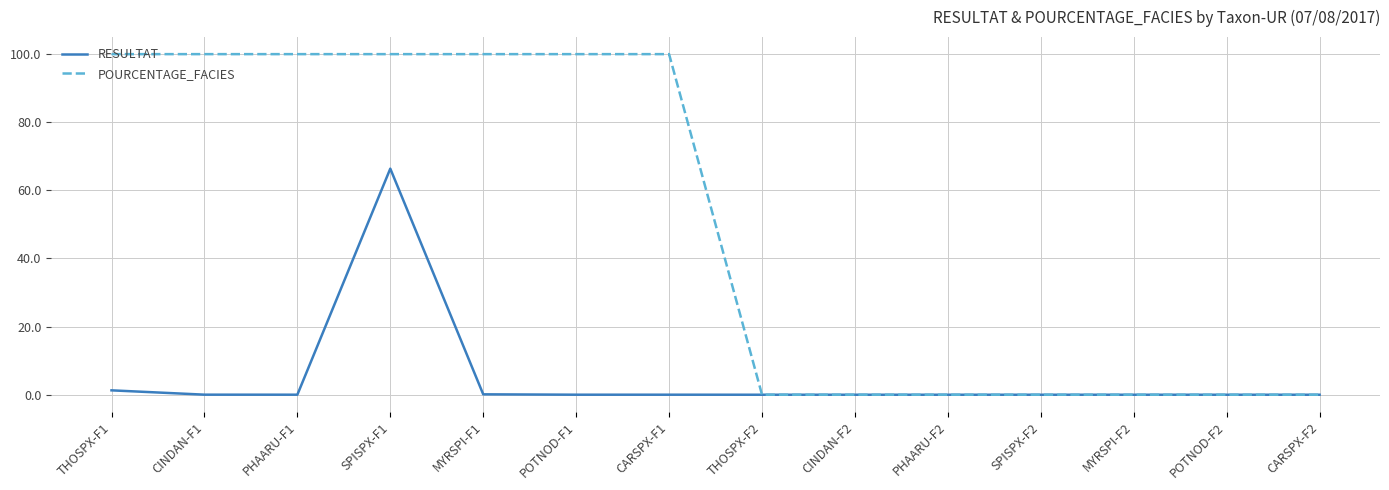

Which series changed the most between POTNOD-F1 and PHAARU-F2?

POURCENTAGE_FACIES